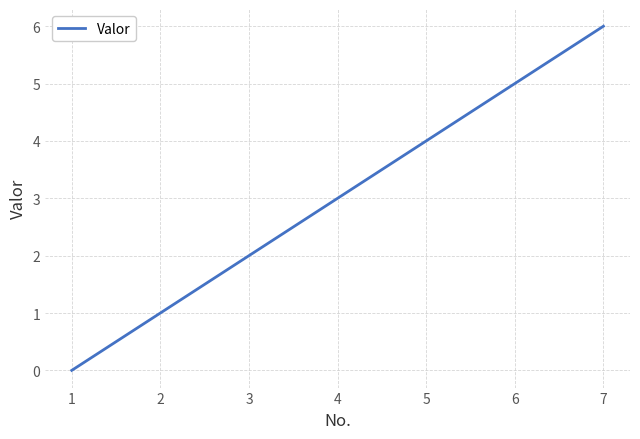

What is the average value?

3